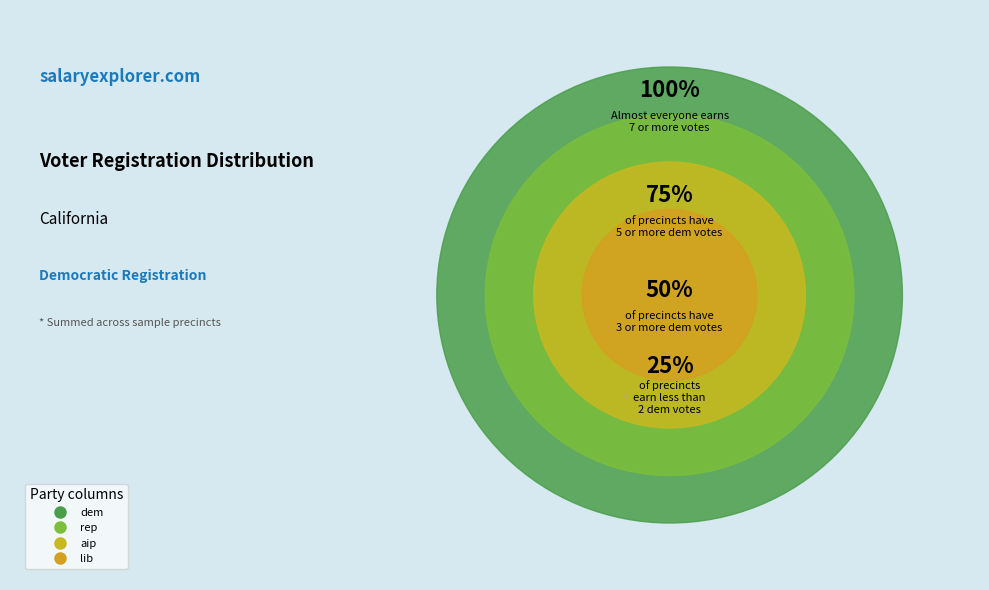

Rank the categories by value from lowest to highest.

lib, aip, rep, dem